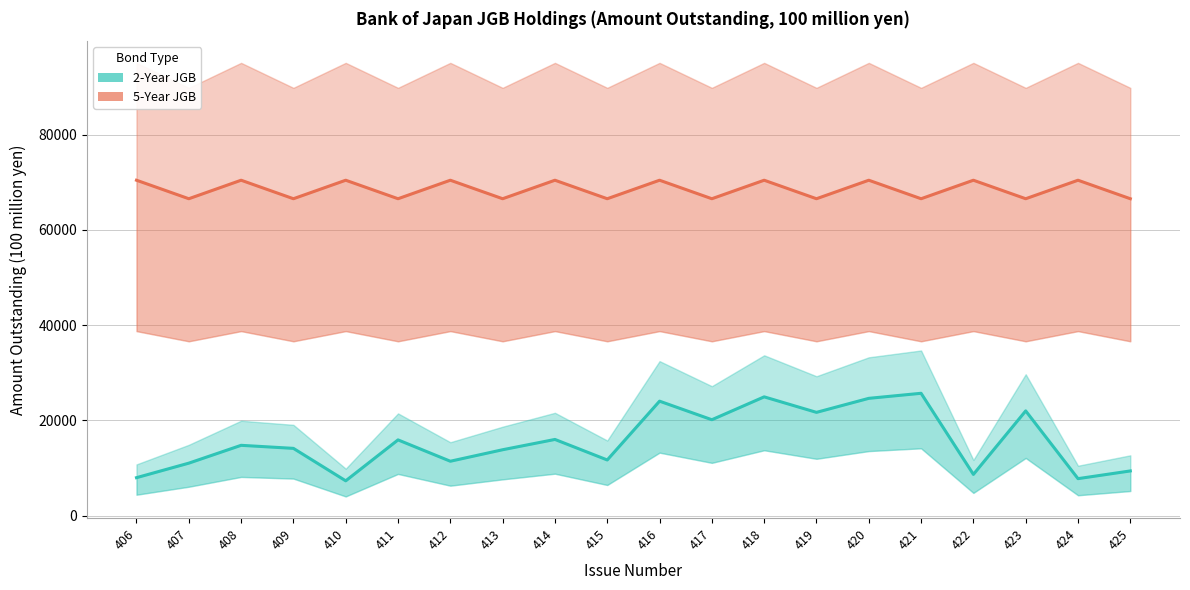

True or false: 2-Year JGB and 5-Year JGB intersect in this chart.

False